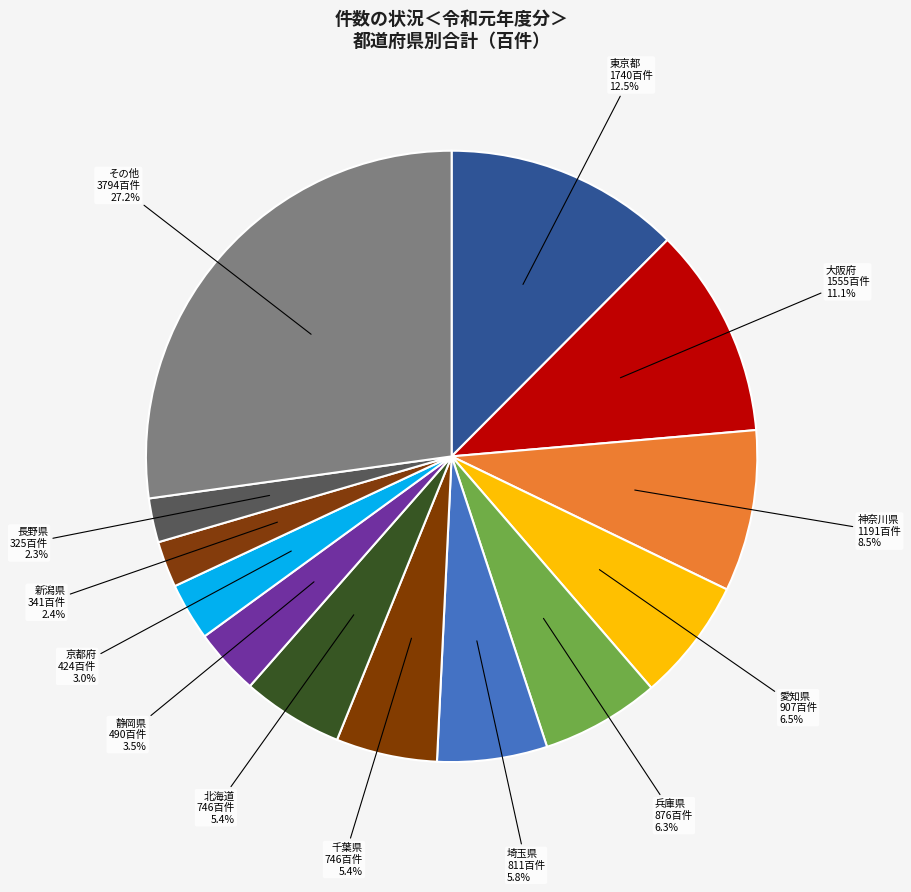

What is the largest slice in the pie chart?

東京都